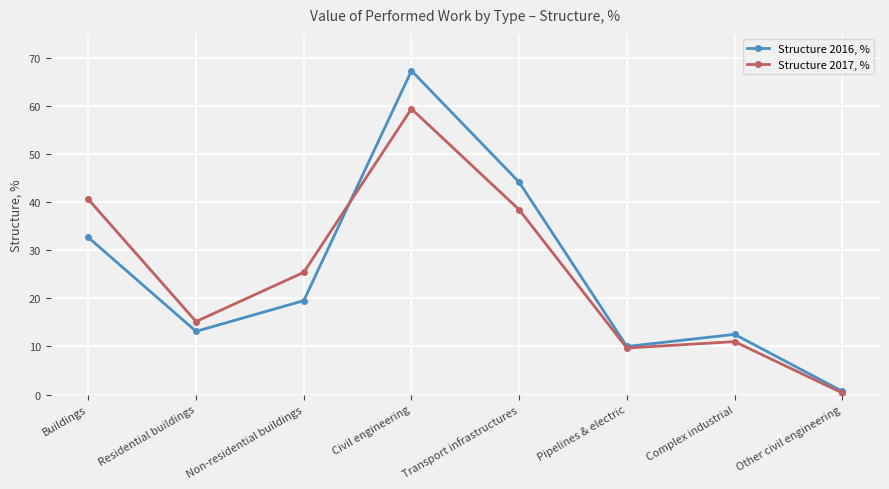

What is the maximum value shown in the chart?

67.3